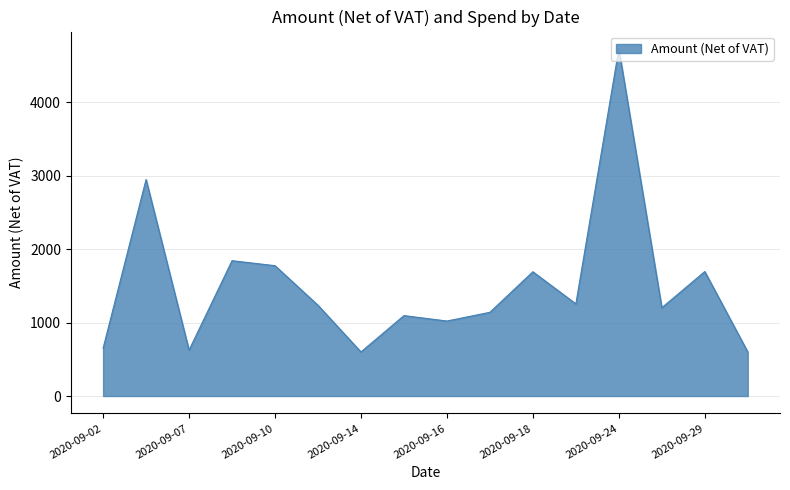

What is the greatest value displayed?

4726.6